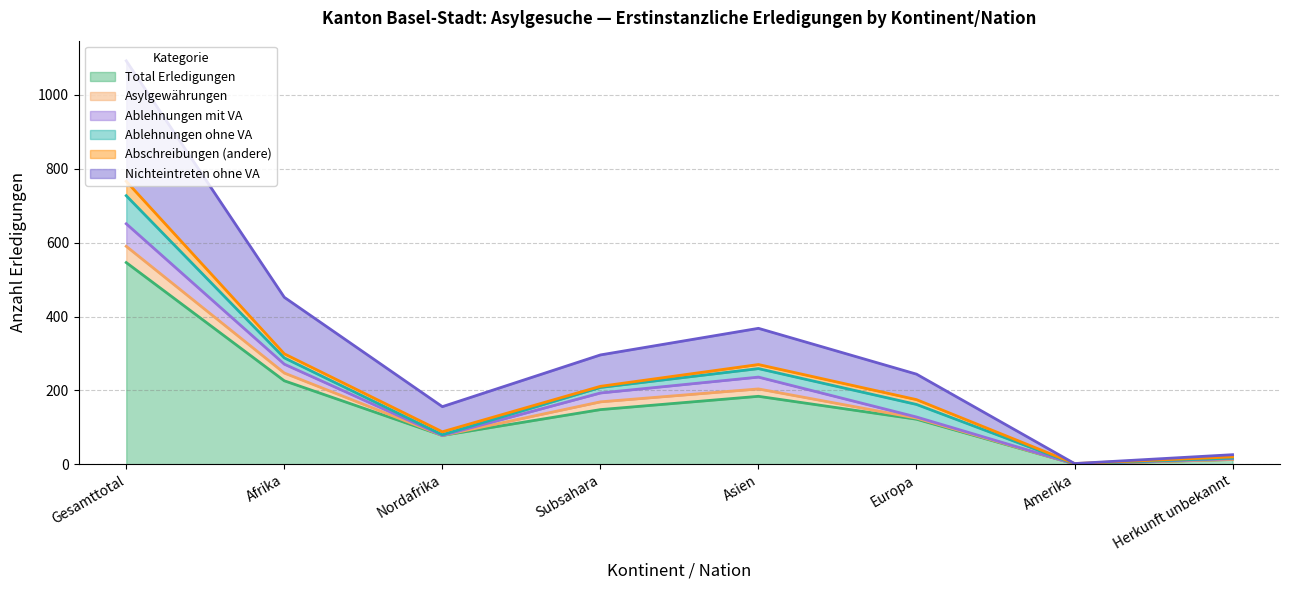

Which category has the highest value across all series?

Gesamttotal